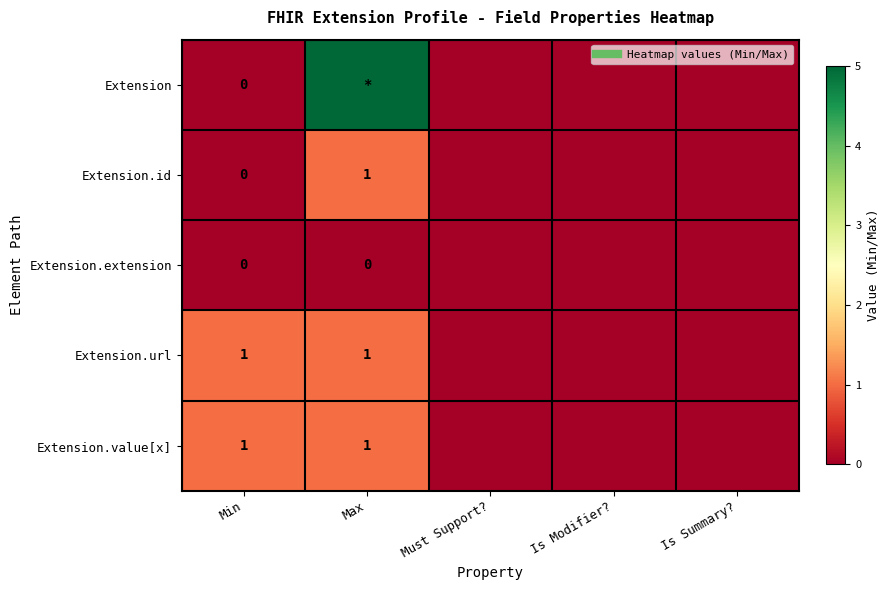

Which has a higher value, Is Summary? or Max?

Max